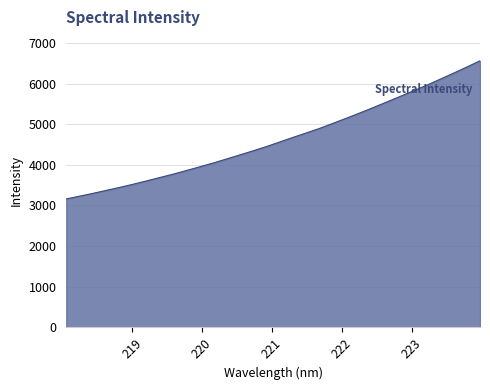

Does the chart have visible grid lines?

Yes